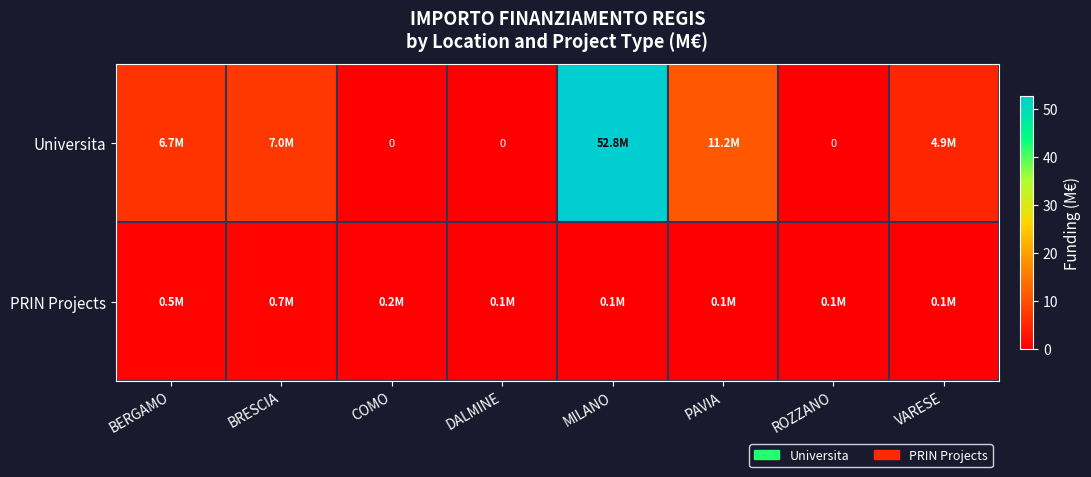

Which series has the largest total across all categories?

Universita